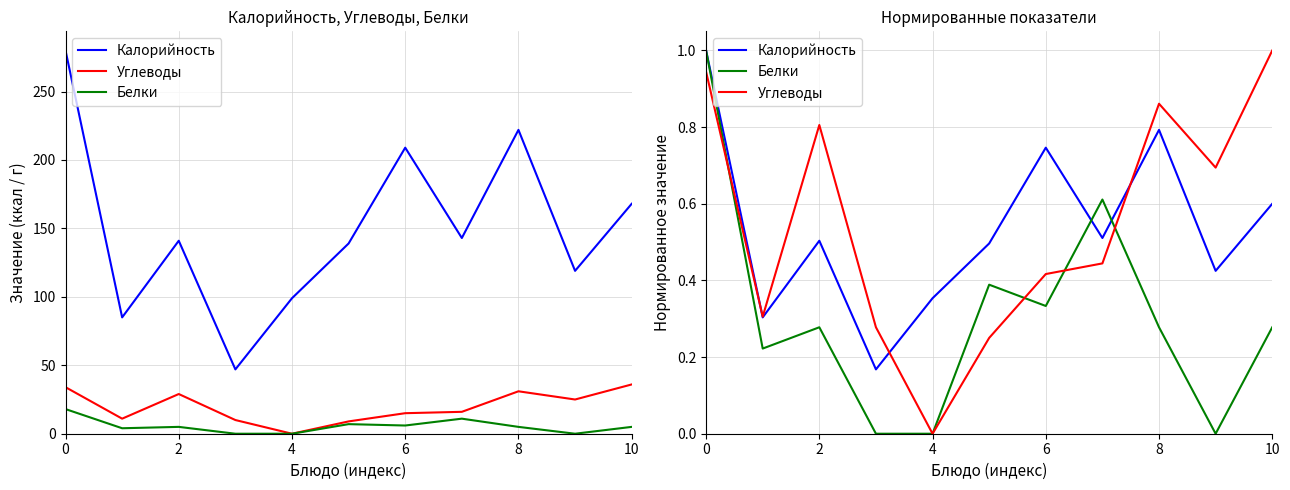

In Углеводы, how many points are higher than both neighbors (excluding endpoints)?

2